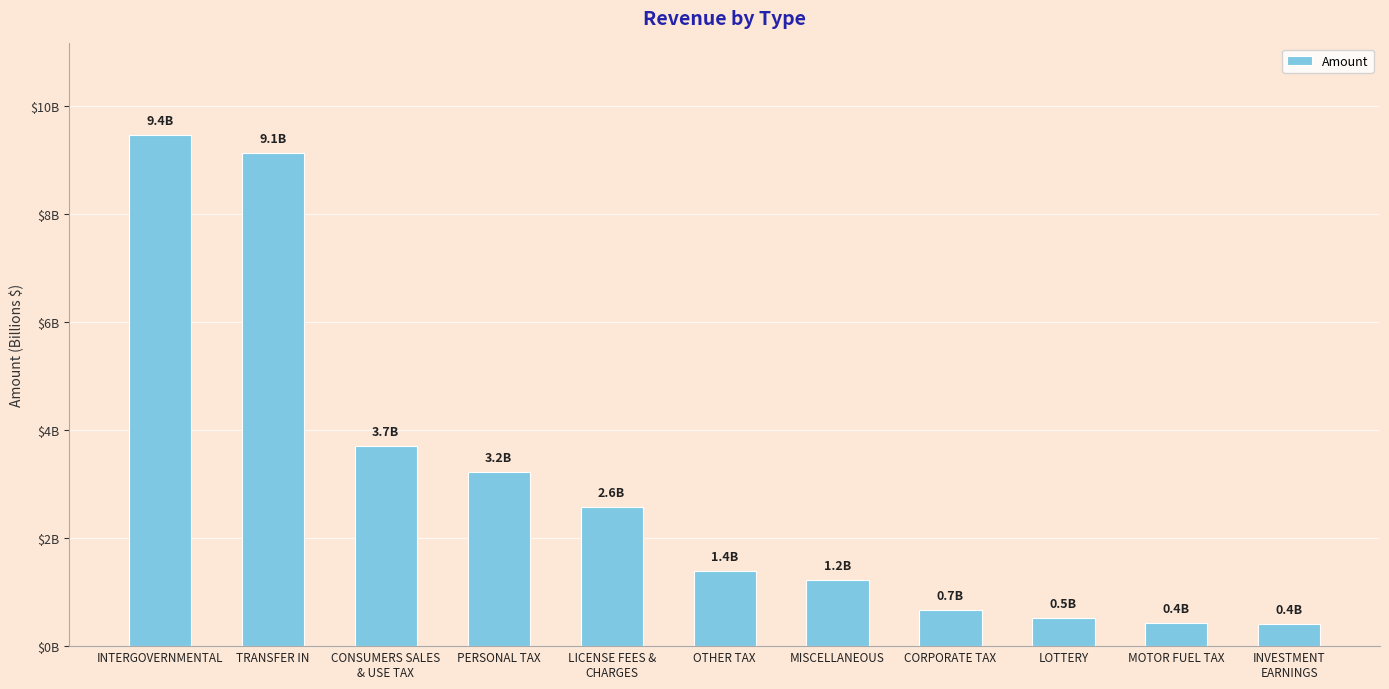

Approximately how many times larger is the value at INTERGOVERNMENTAL compared to CORPORATE TAX?

14.2